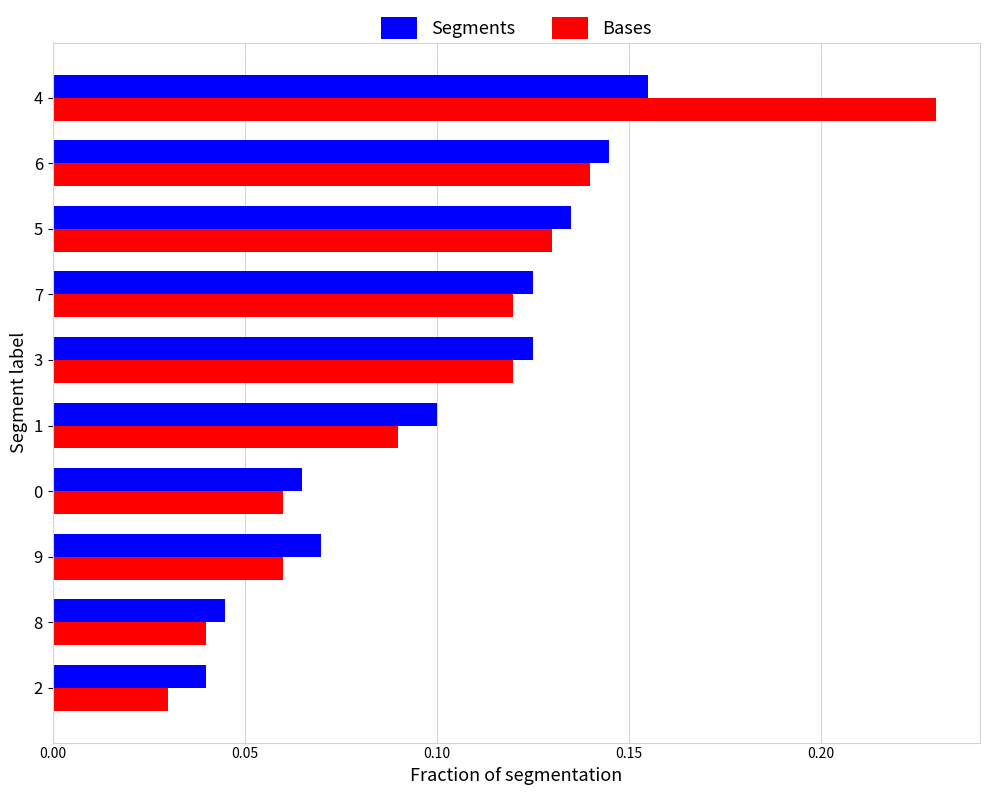

At how many categories does at least one series exceed 0?

10